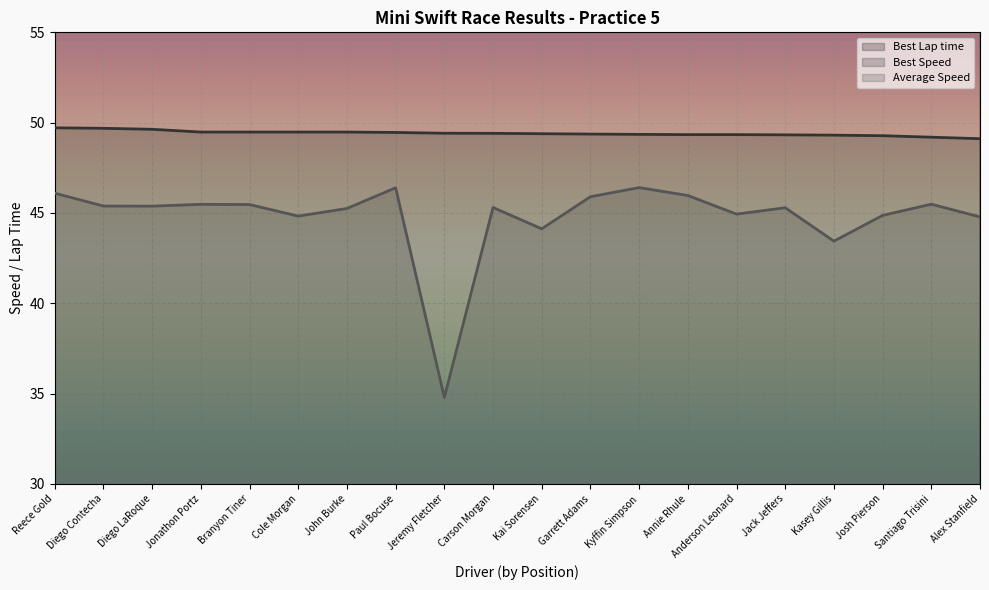

True or false: Best Speed has a value of 24.9 at Jeremy Fletcher.

False